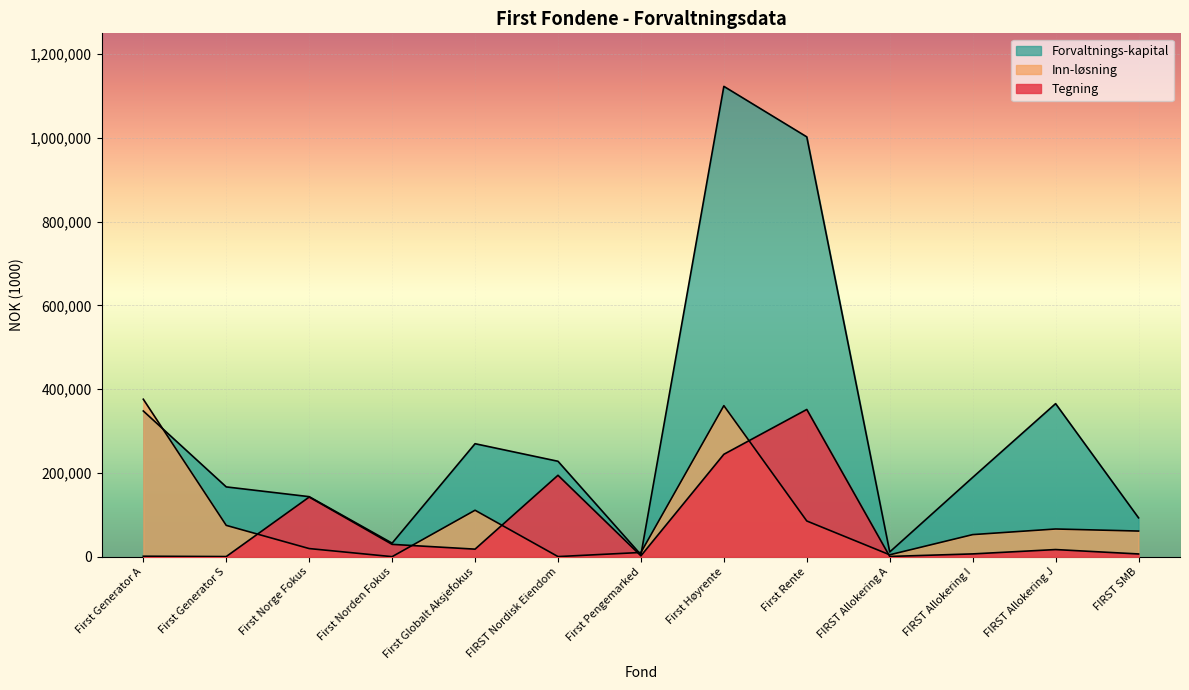

True or false: Forvaltnings-kapital has a value of 11188 at FIRST Allokering A.

True